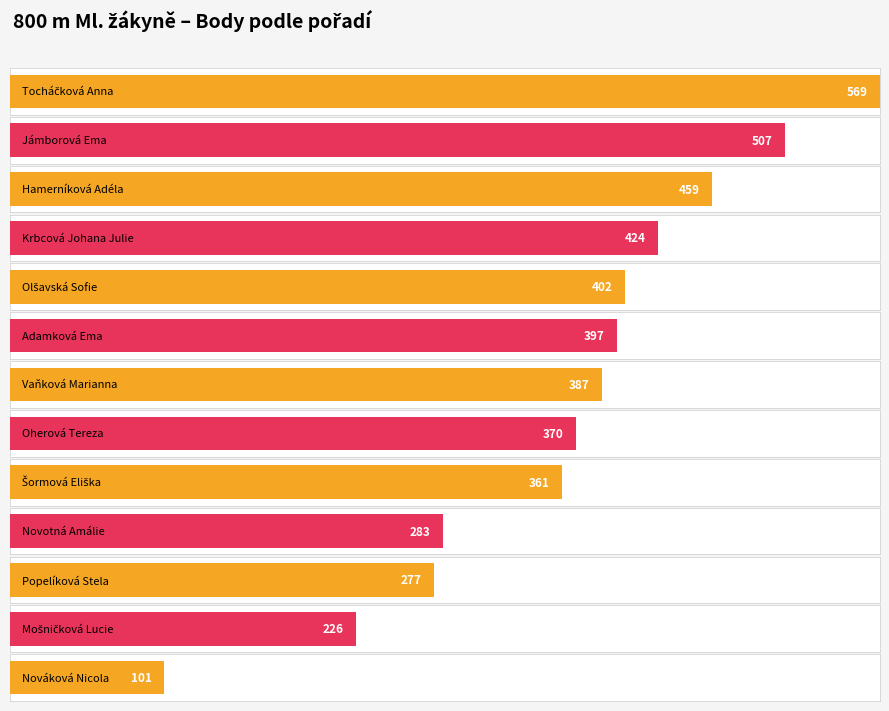

Reading left to right, list all the values displayed in this chart.

Tocháčková Anna=569	Jámborová Ema=507	Hamerníková Adéla=459	Krbcová Johana Julie=424	Olšavská Sofie=402	Adamková Ema=397	Vaňková Marianna=387	Oherová Tereza=370	Šormová Eliška=361	Novotná Amálie=283	Popelíková Stela=277	Mošničková Lucie=226	Nováková Nicola=101